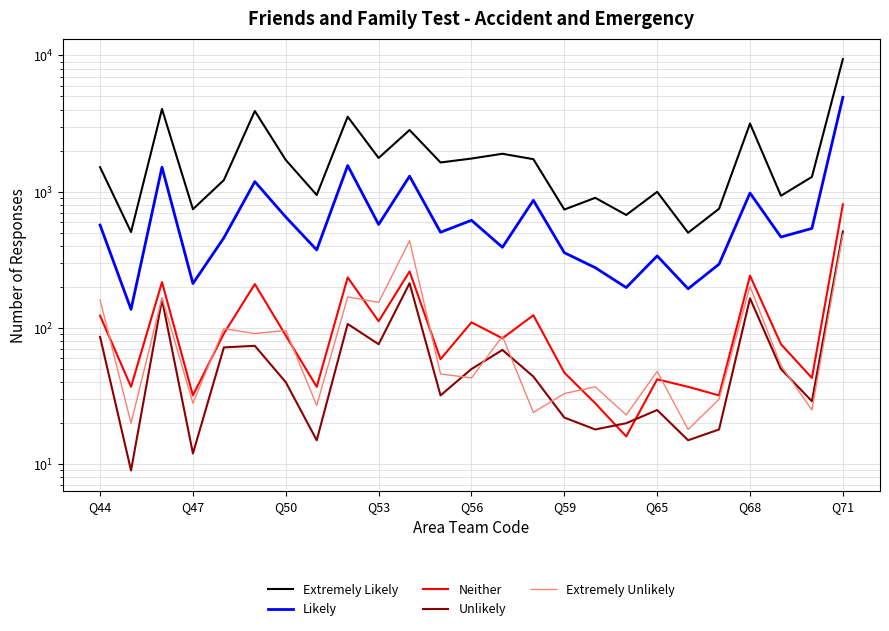

What is the difference between the Neither values at 14 and 12?

14